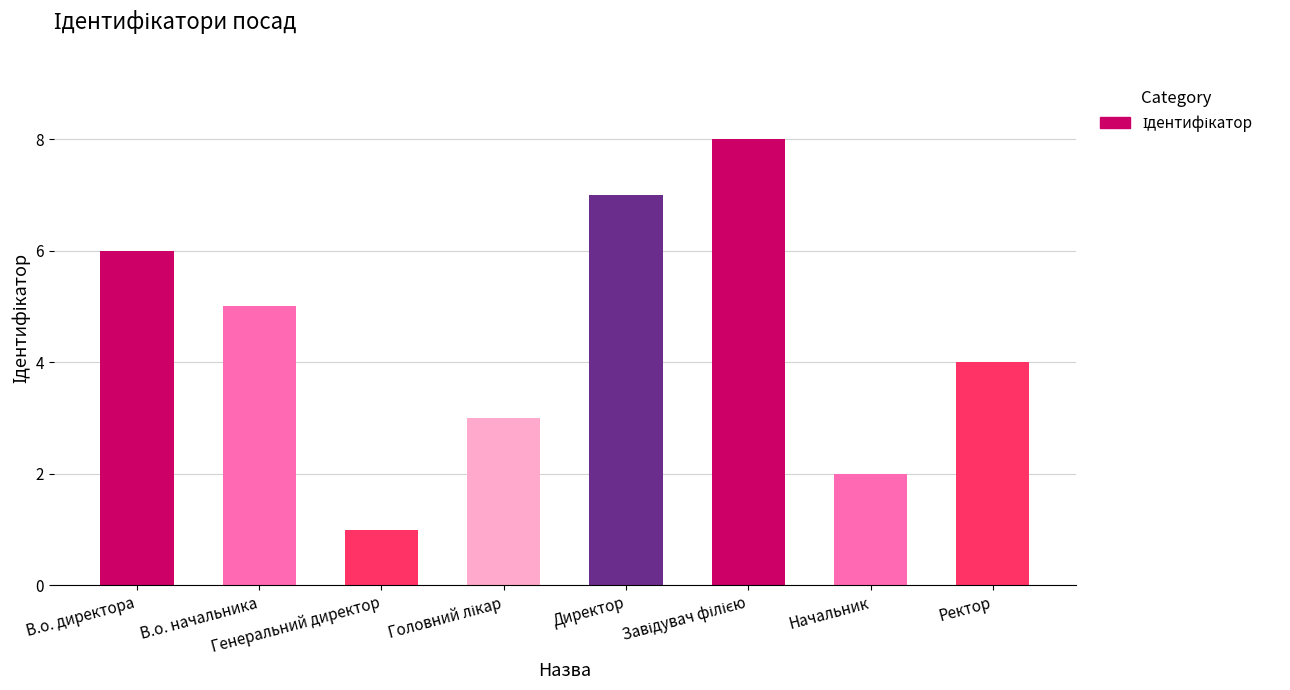

Approximately how many times larger is the value at В.о. начальника compared to Директор?

0.7